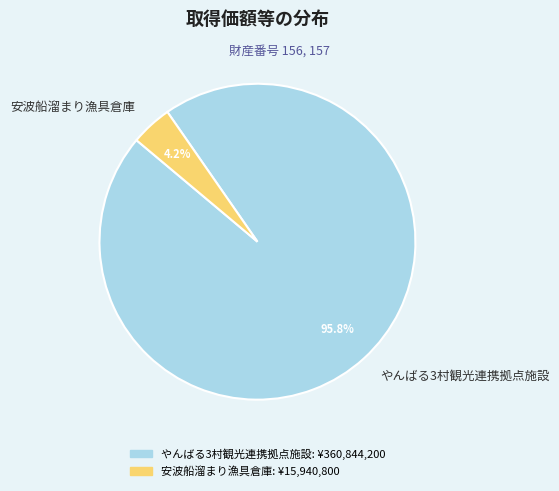

What percentage is NOT represented by やんばる3村観光連携拠点施設?

4.2%